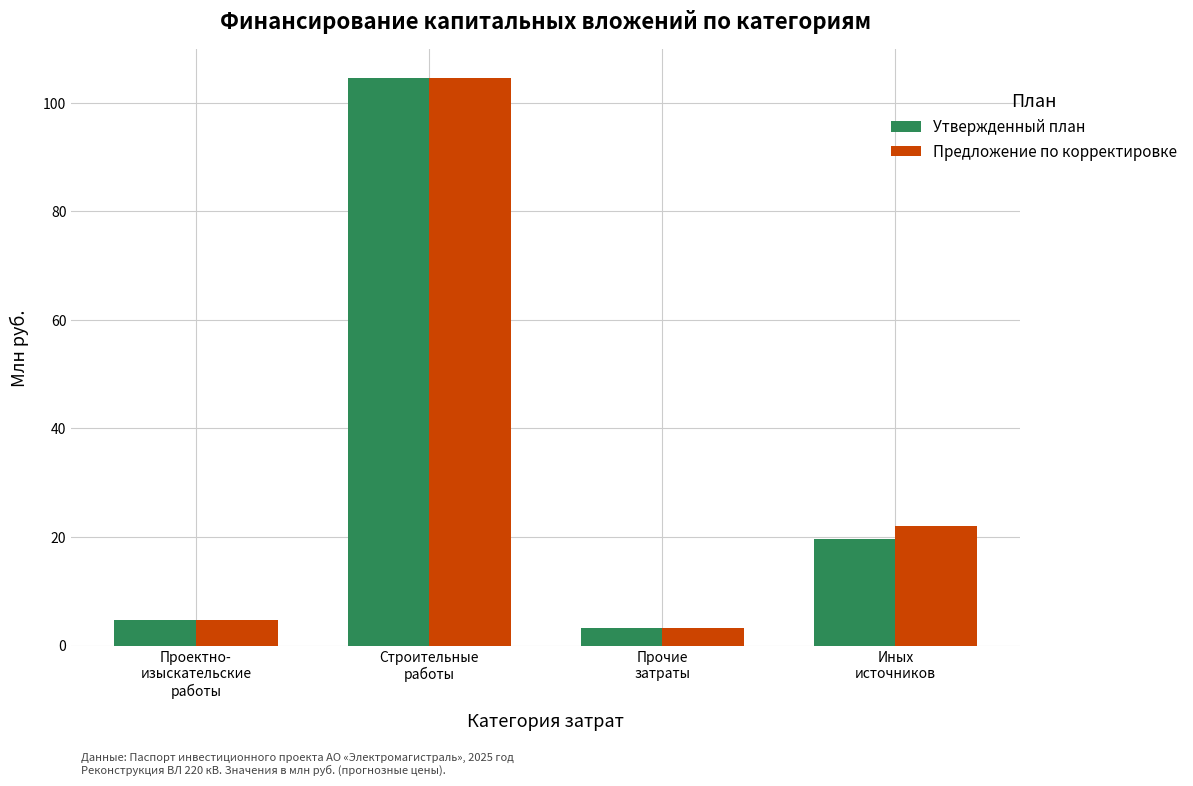

What is the label of the 3rd bar from the right?

Строительные
работы